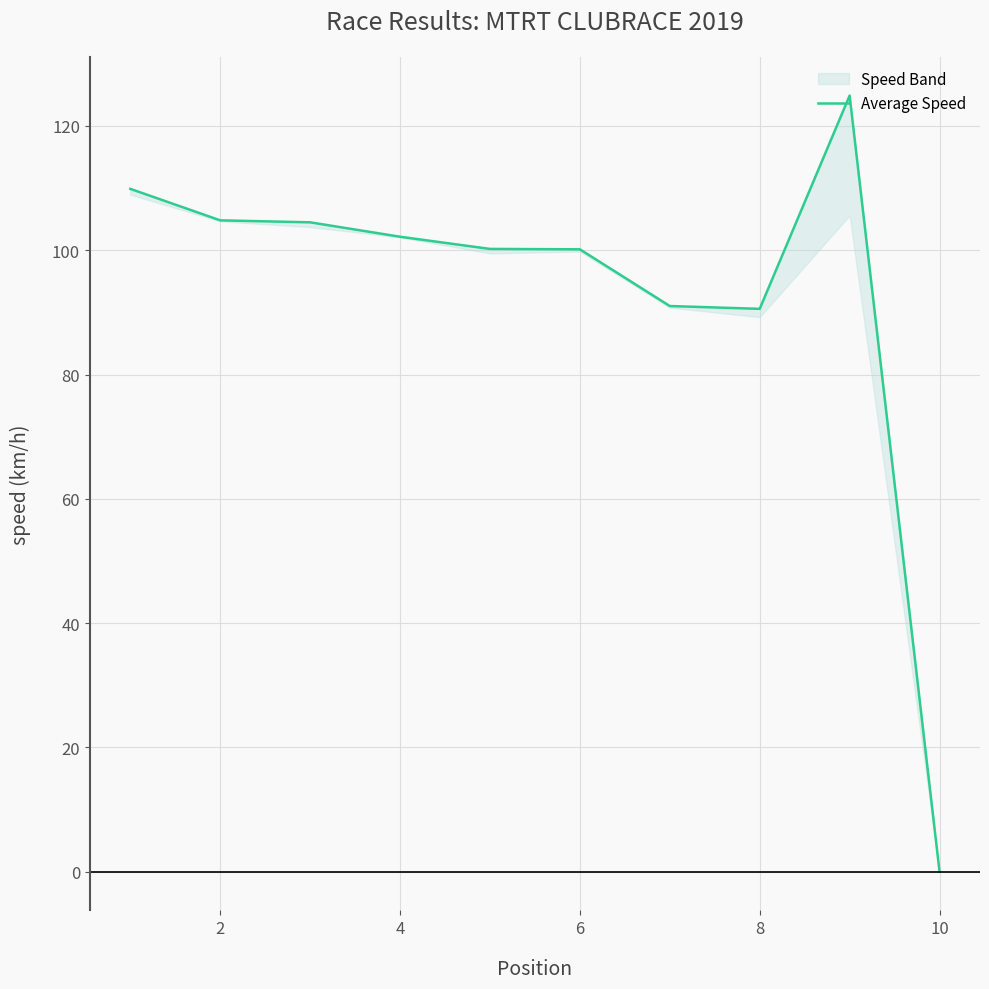

How many values are below 102?

5